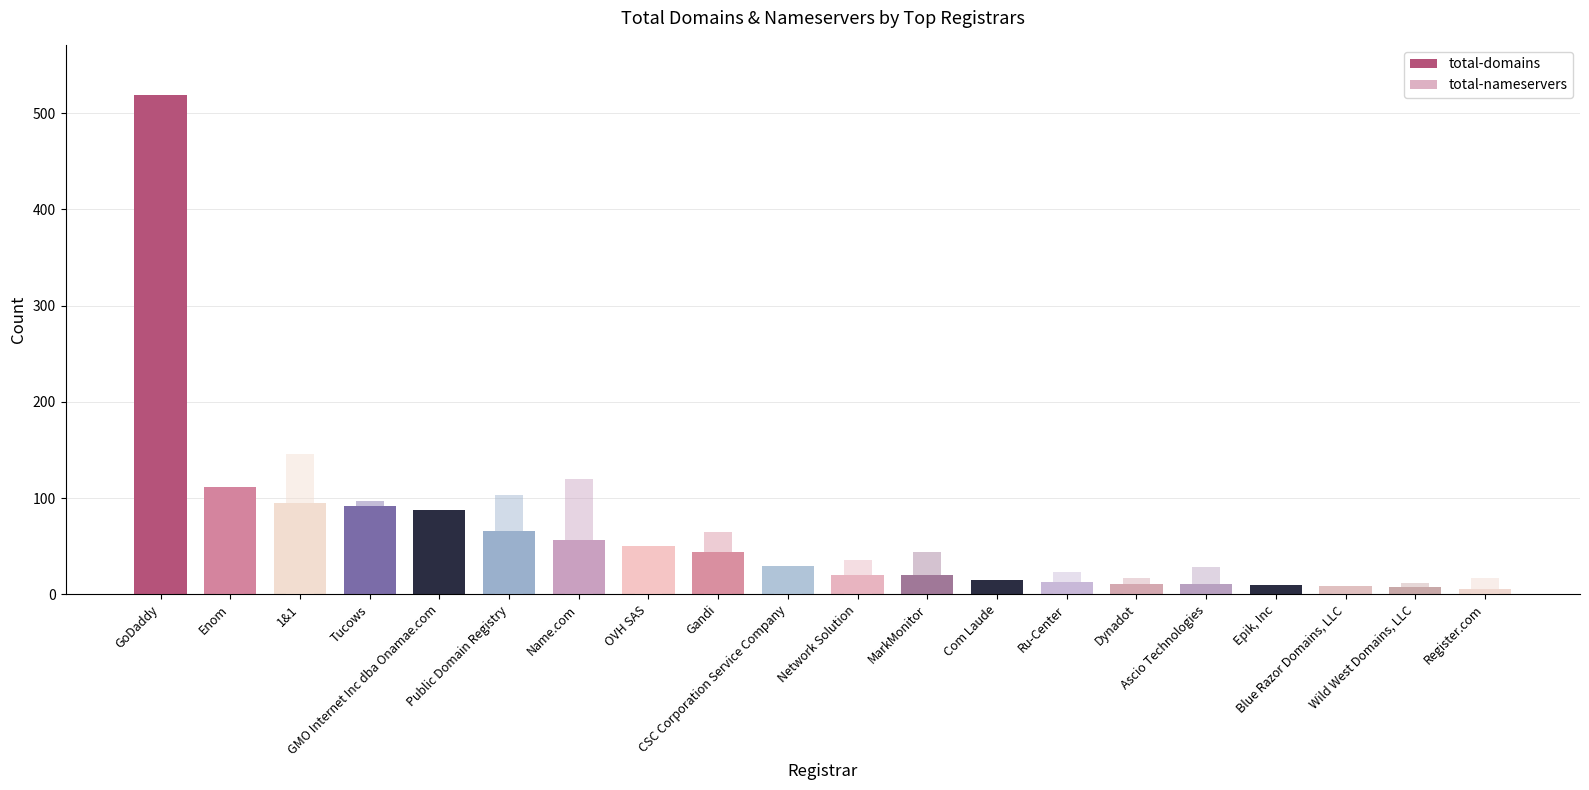

Where is total-domains nearest to the value 262?

Enom